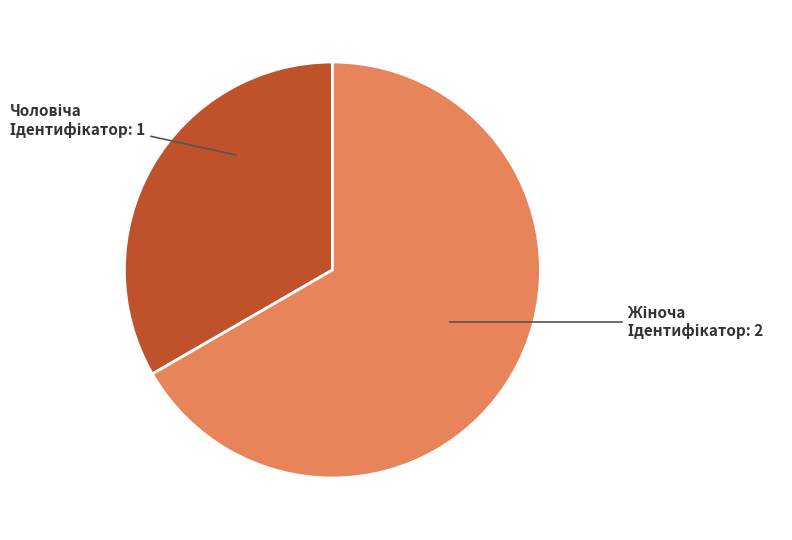

Does any single category account for the majority?

Yes